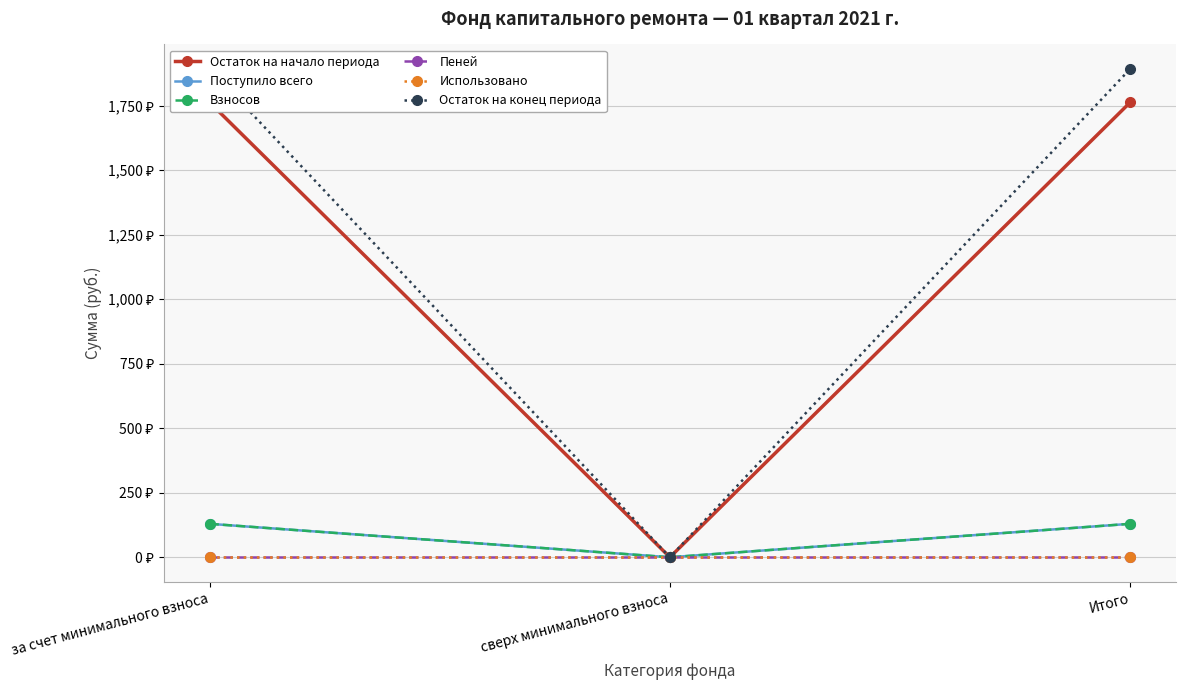

The Пеней series shows 0.0 at сверх минимального взноса. True or false?

True